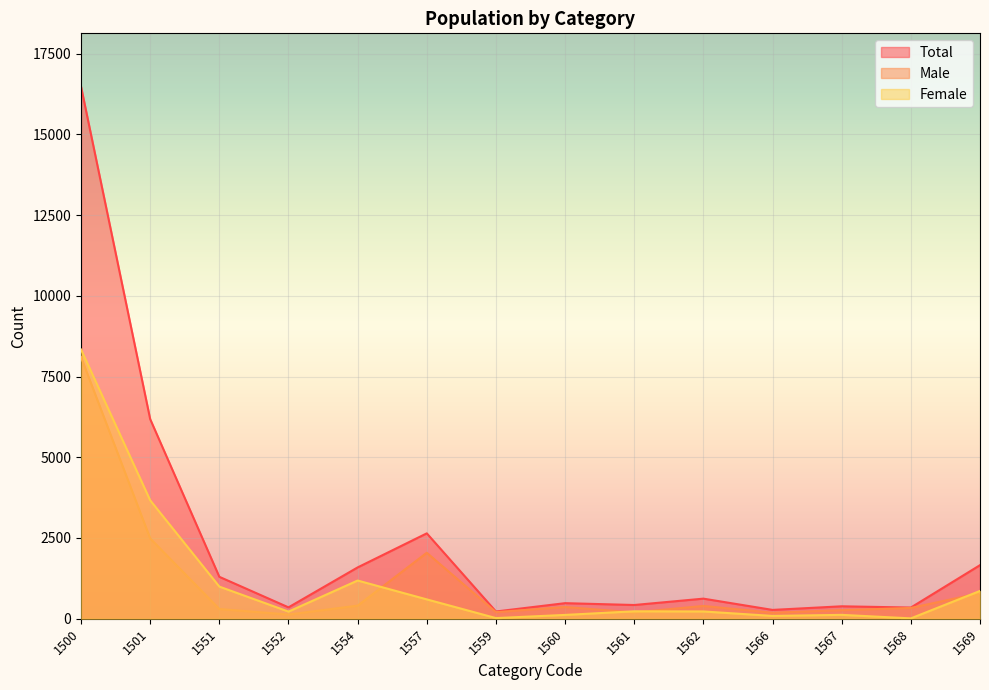

True or false: Total and Male intersect in this chart.

False